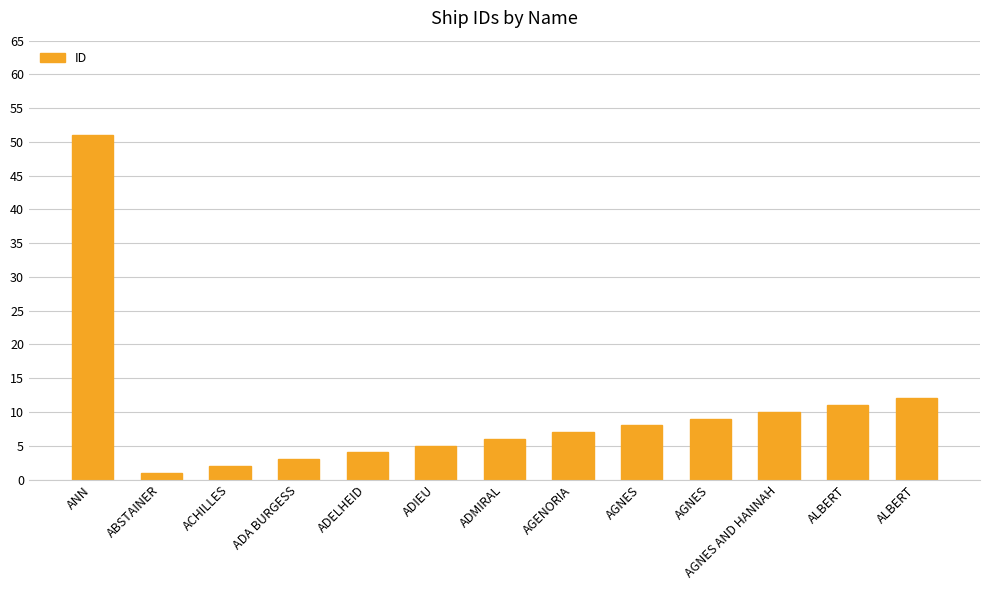

How many series are shown in this chart?

1